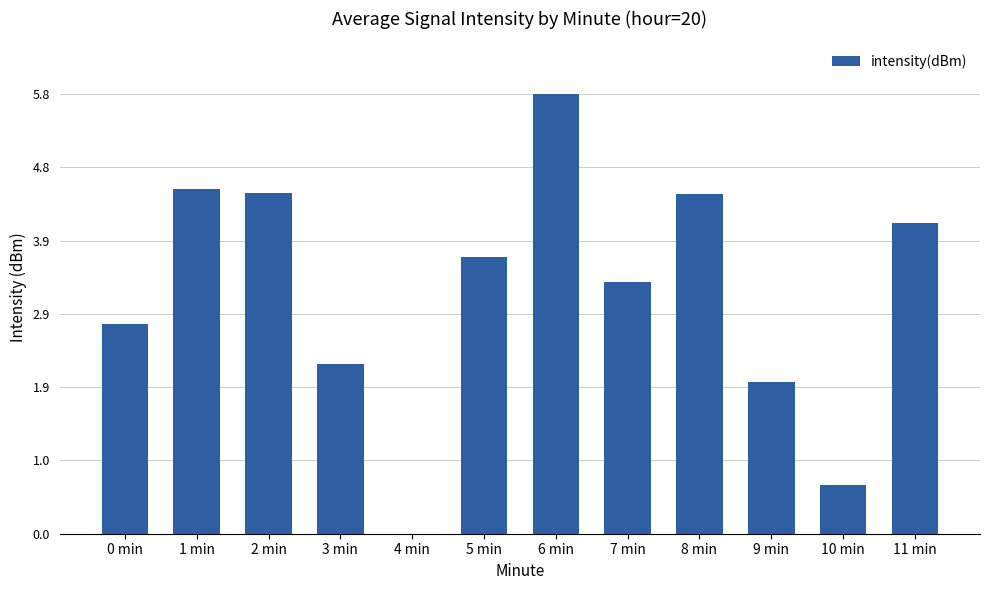

What is the change in value from 0 min to 7 min?

+0.6